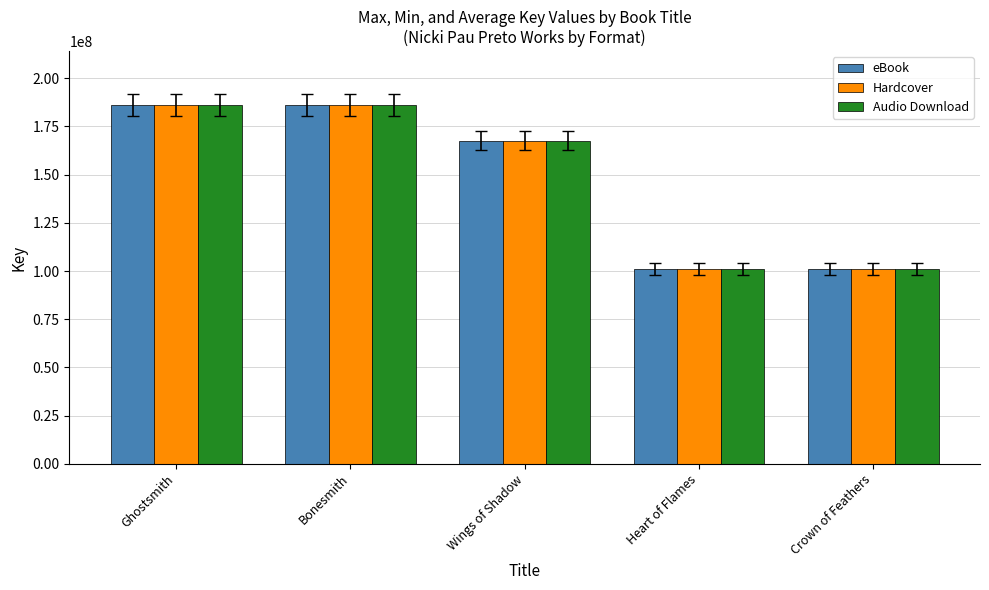

At how many categories does at least one series exceed 115140458?

3